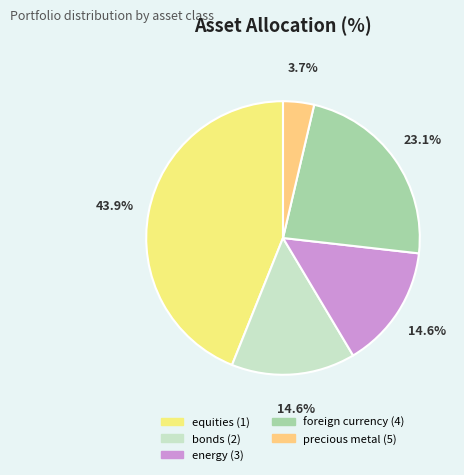

Count the number of slices in the pie.

5